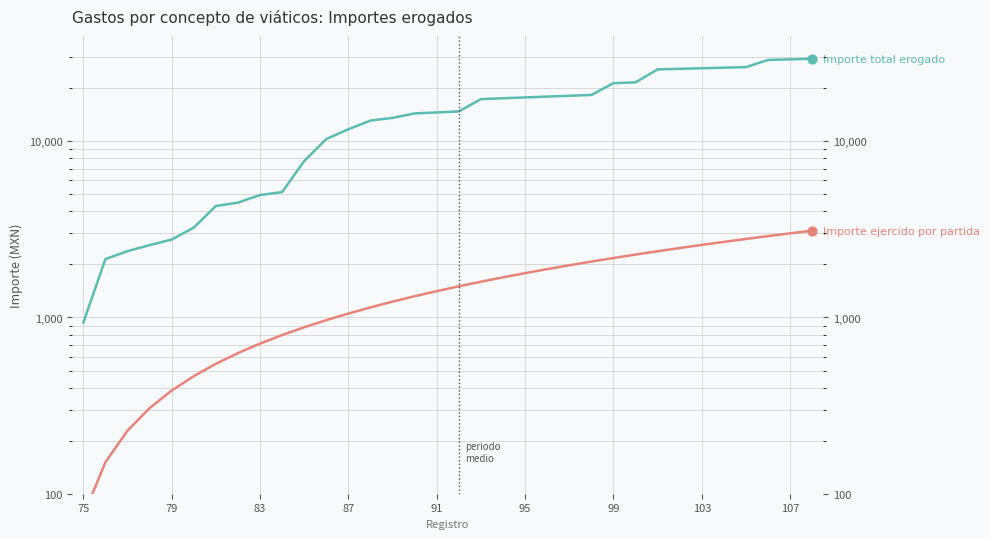

Which series reaches the maximum Y coordinate?

Importe total erogado